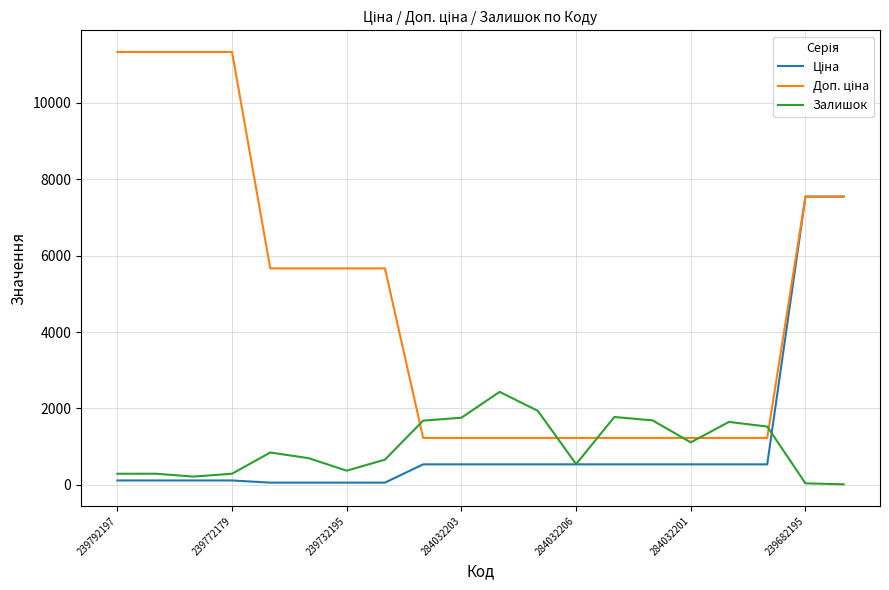

What is the highest value of the Залишок series?

2433.0